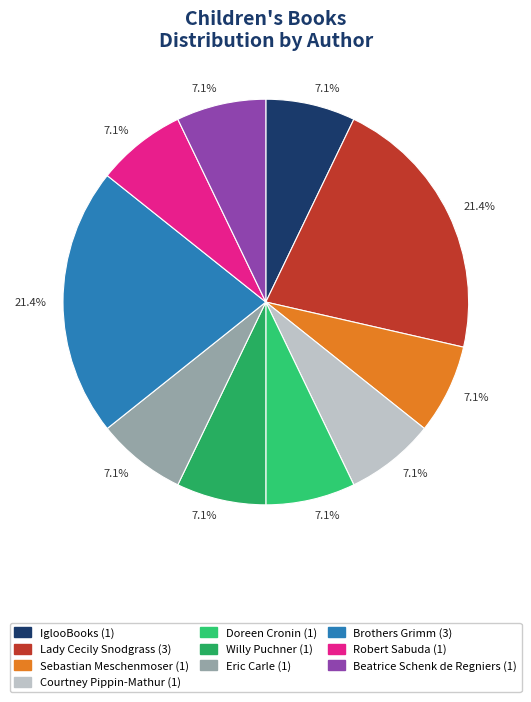

How many slices are in this pie chart?

10